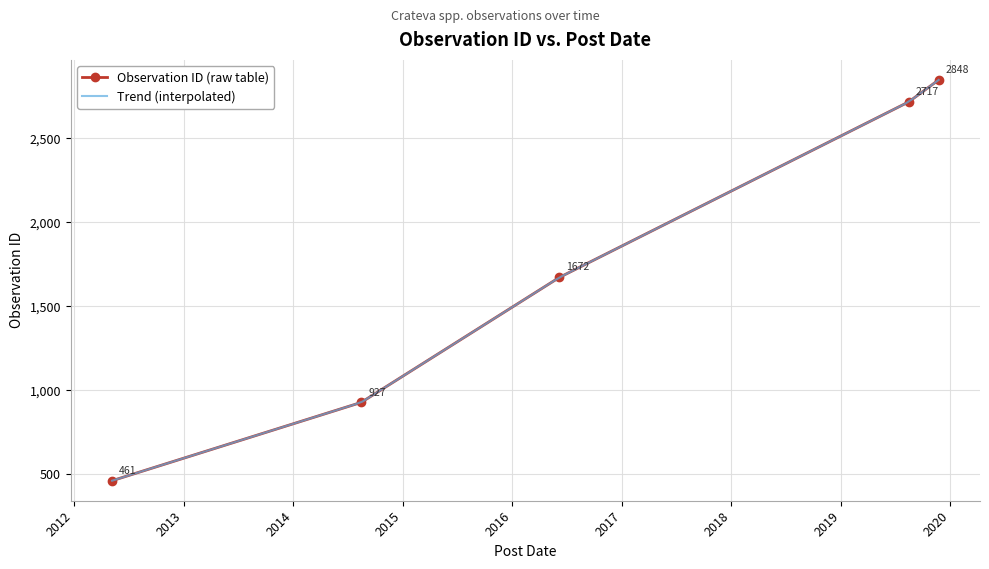

What is the minimum value for Observation ID (raw table)?

461